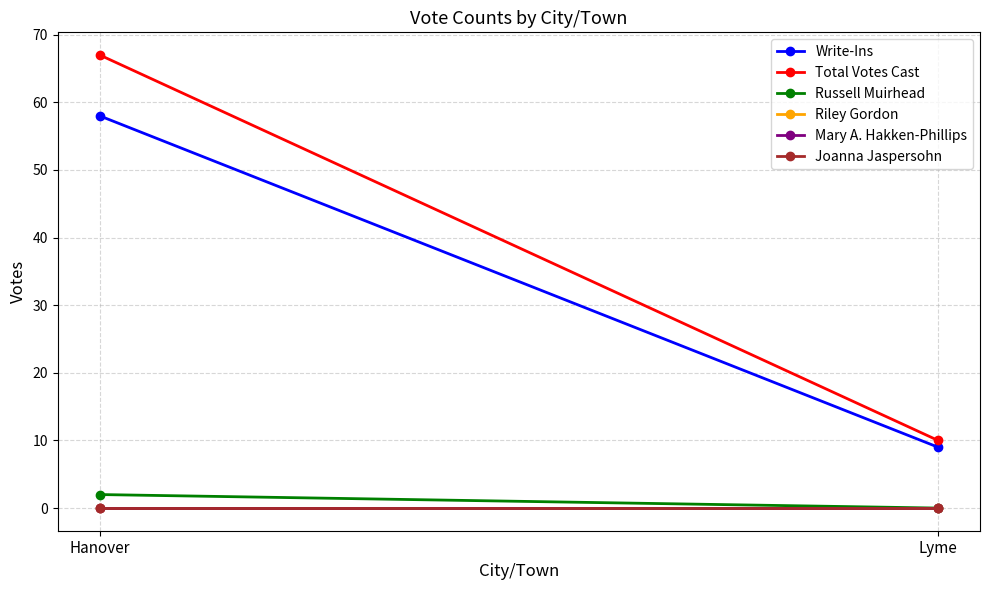

List the series in order of their peak value, lowest first.

Riley Gordon, Mary A. Hakken-Phillips, Joanna Jaspersohn, Russell Muirhead, Write-Ins, Total Votes Cast